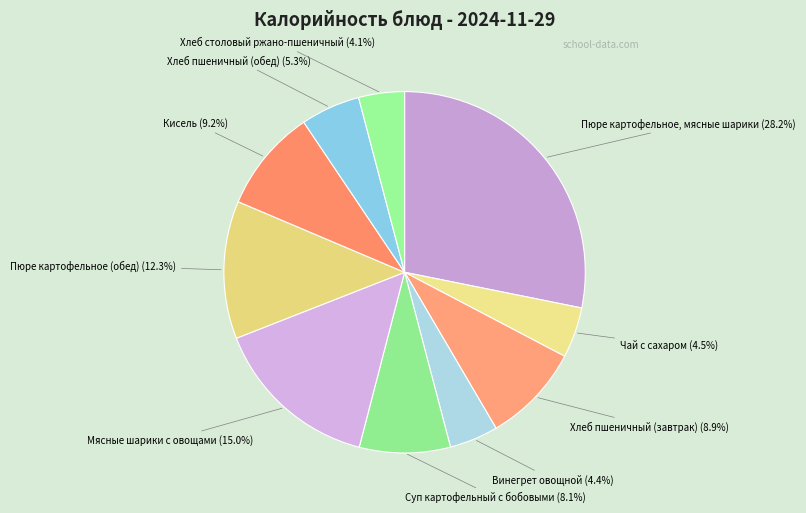

Count the number of slices in the pie.

10